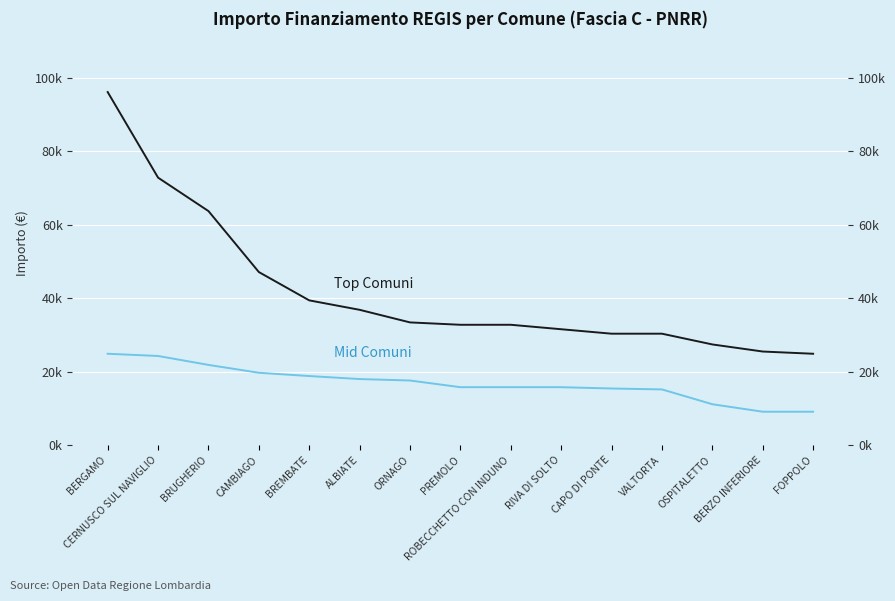

What is the lowest value of the Fascia A (Top) series?

24887